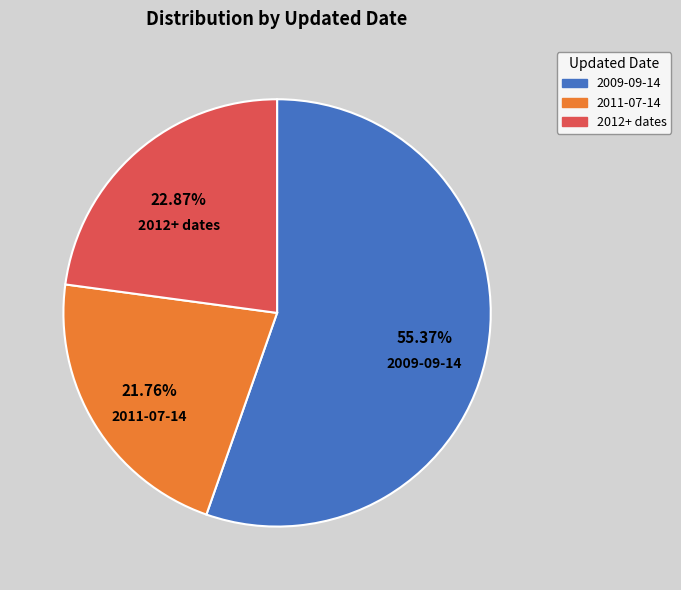

Is there a majority slice in this chart?

Yes